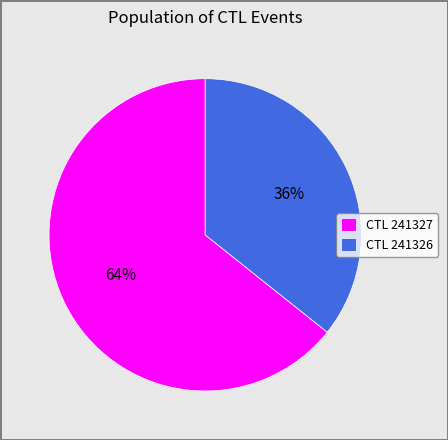

To the nearest percent, what is the average slice percentage?

50%